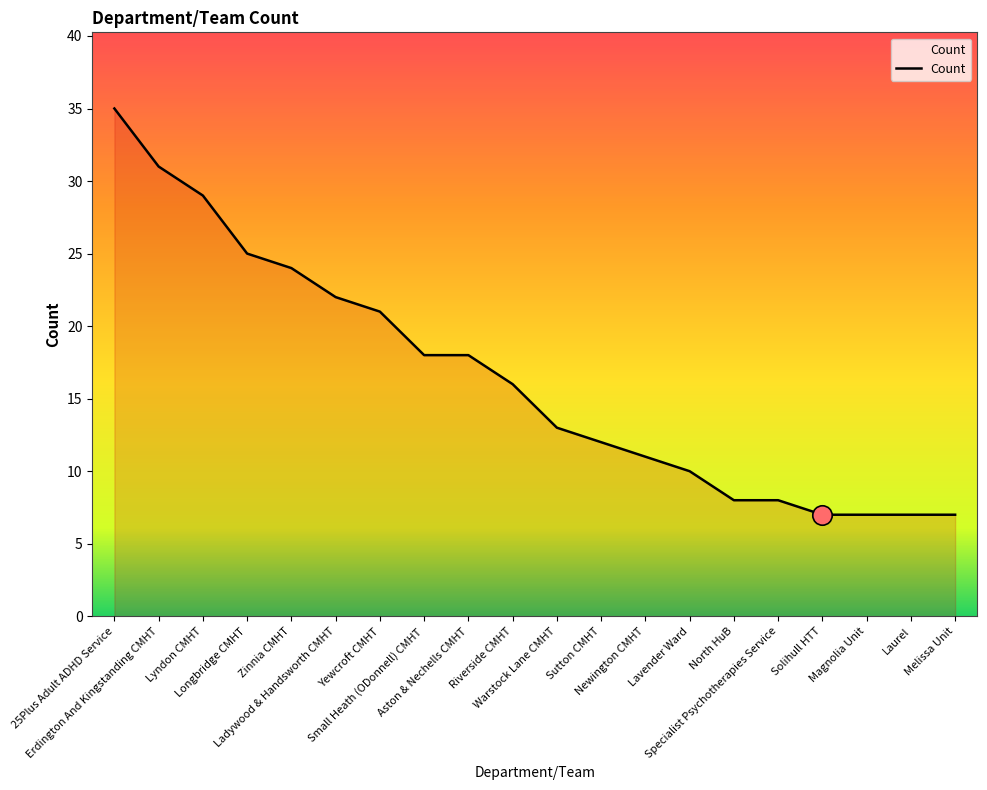

Which has a higher value, Riverside CMHT or Newington CMHT?

Riverside CMHT